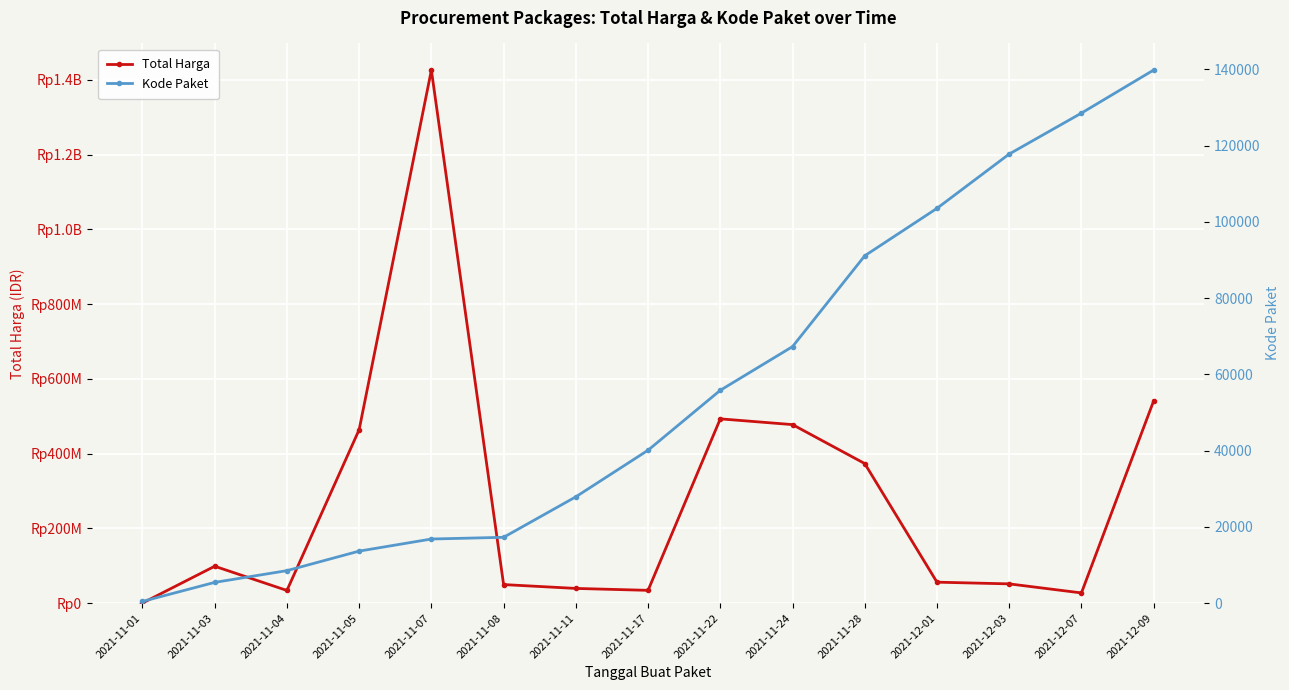

How many lines are shown in the chart?

2